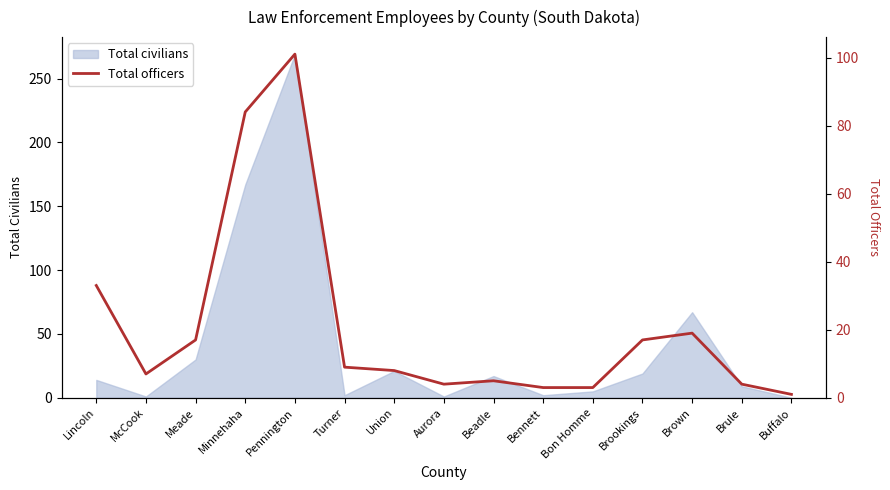

What value does the Total civilians series have at Minnehaha?

167